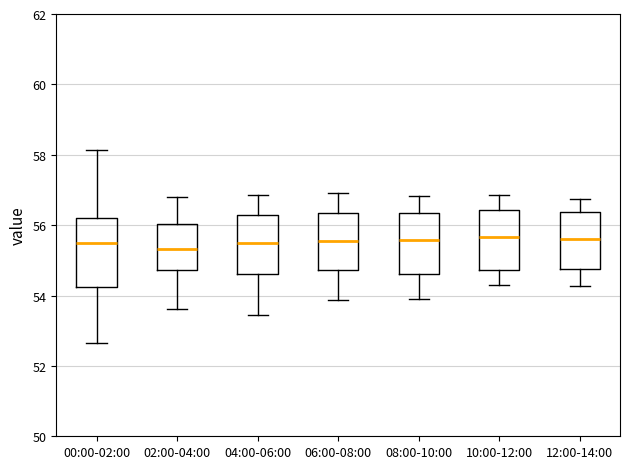

Reading left to right, read every box against the y-axis: the position of its median line, the range the box covers, and the ends of its whiskers. The values are not printed on the chart, so give them approximately, as read against the axis.

00:00-02:00: median 55.6, box 54.2 to 56.2, whiskers 52.6 to 58.2
02:00-04:00: median 55.4, box 54.8 to 56.0, whiskers 53.6 to 56.8
04:00-06:00: median 55.4, box 54.6 to 56.2, whiskers 53.4 to 56.8
06:00-08:00: median 55.6, box 54.8 to 56.4, whiskers 53.8 to 57.0
08:00-10:00: median 55.6, box 54.6 to 56.4, whiskers 54.0 to 56.8
10:00-12:00: median 55.6, box 54.8 to 56.4, whiskers 54.2 to 56.8
12:00-14:00: median 55.6, box 54.8 to 56.4, whiskers 54.2 to 56.8